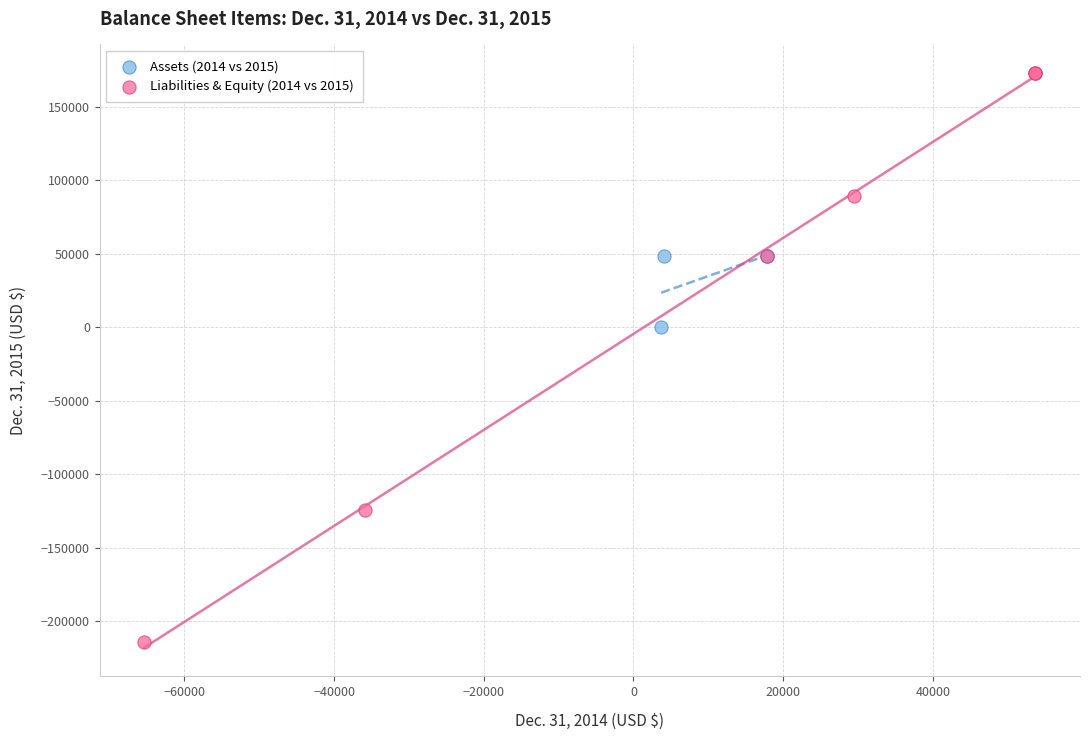

Which series contains the lowest Y value?

Liabilities & Equity (2014 vs 2015)